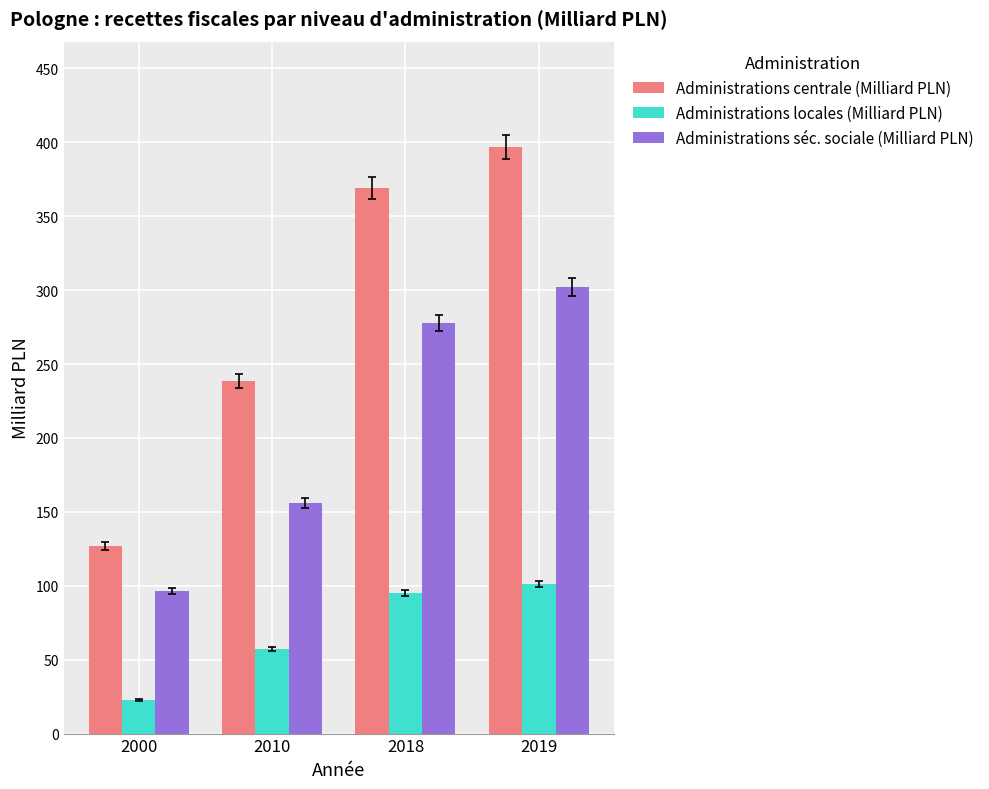

At which label does Administrations séc. sociale (Milliard PLN) first exceed 277?

2018